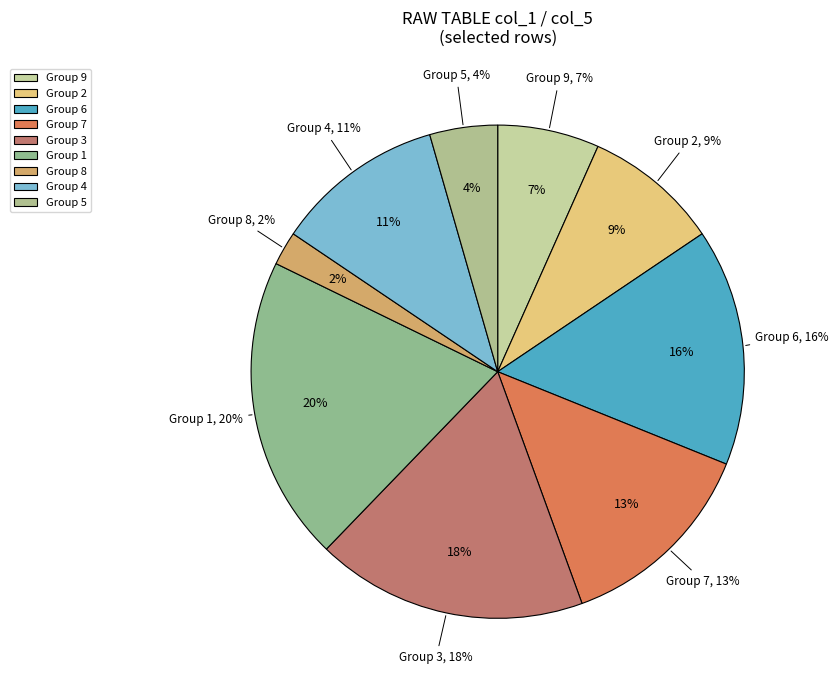

Approximately how many times larger is the value at 3 compared to 3?

1.0